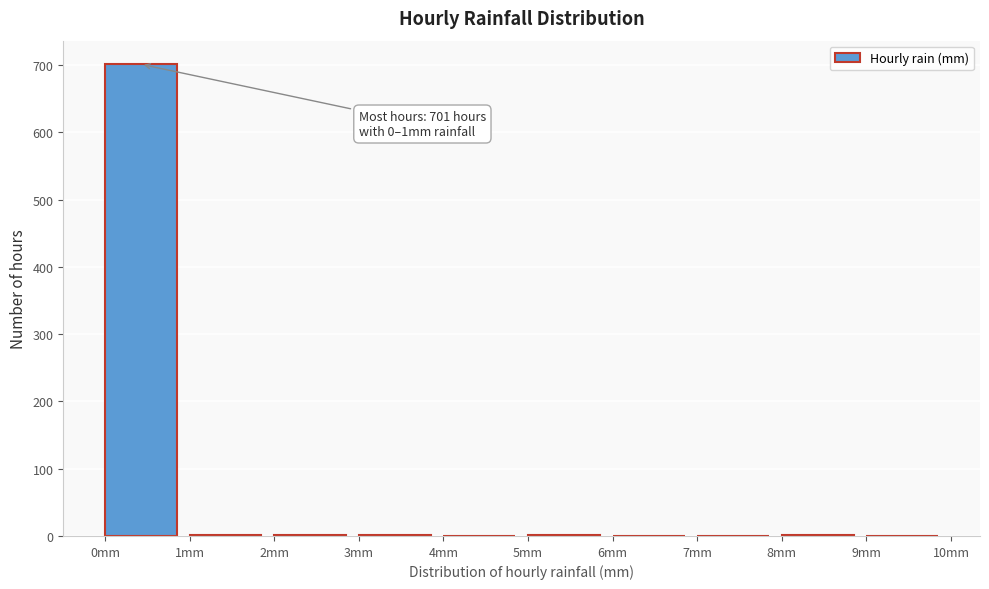

Over which range of the x-axis is the bar tallest?

0 to 1